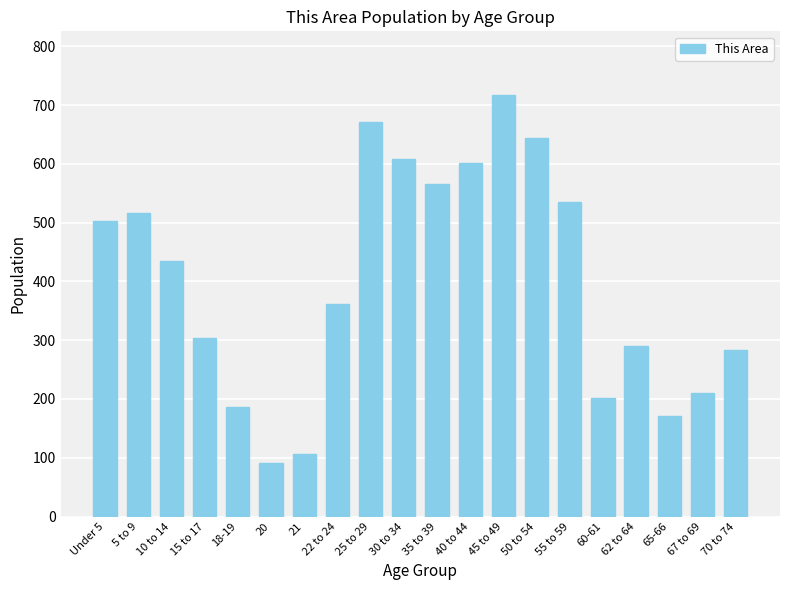

Reading left to right, transcribe all the data shown in this chart.

Under 5=503	5 to 9=516	10 to 14=434	15 to 17=304	18-19=187	20=91	21=106	22 to 24=361	25 to 29=671	30 to 34=608	35 to 39=566	40 to 44=602	45 to 49=718	50 to 54=645	55 to 59=536	60-61=201	62 to 64=290	65-66=171	67 to 69=211	70 to 74=284